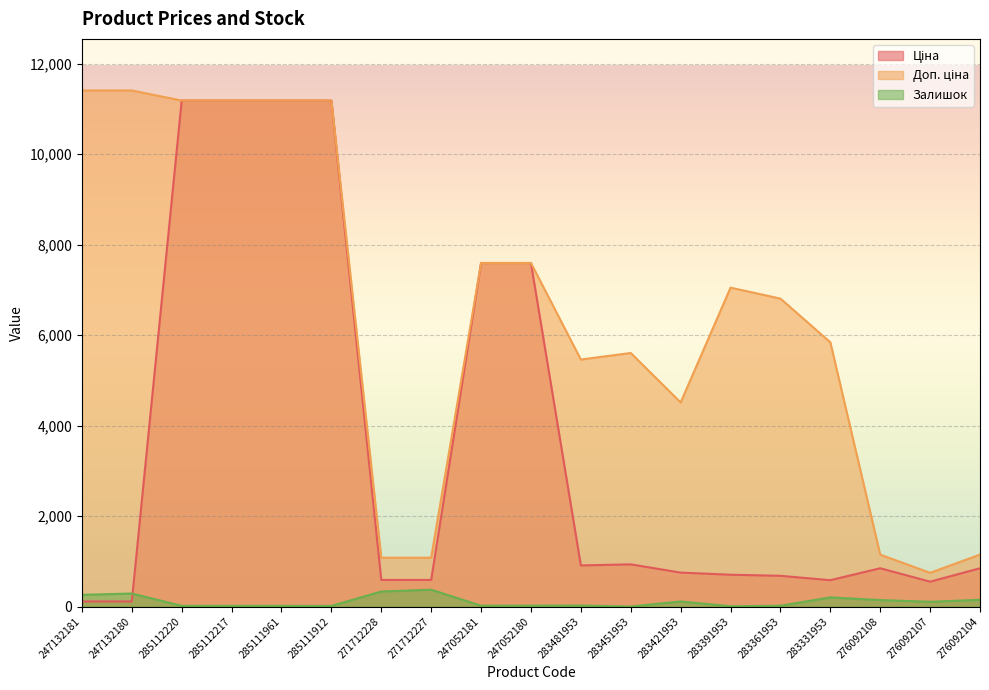

Where is Залишок nearest to the value 188?

283331953